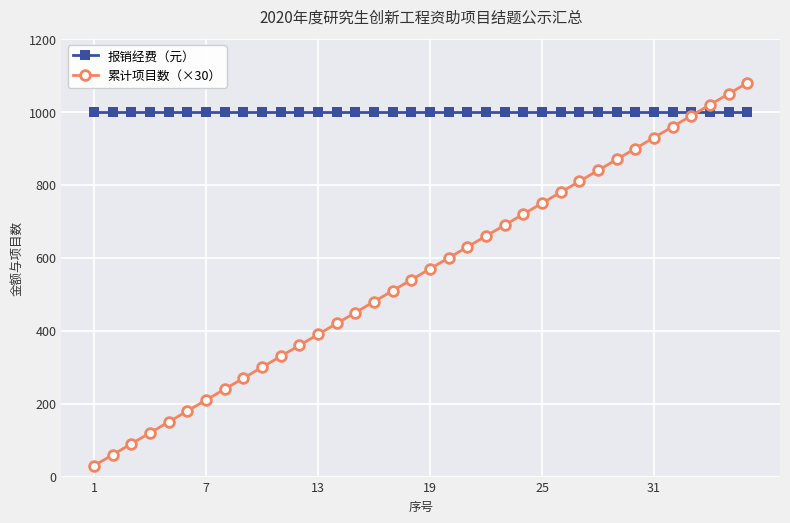

Which series has the largest range (max minus min)?

累计项目数（×30）